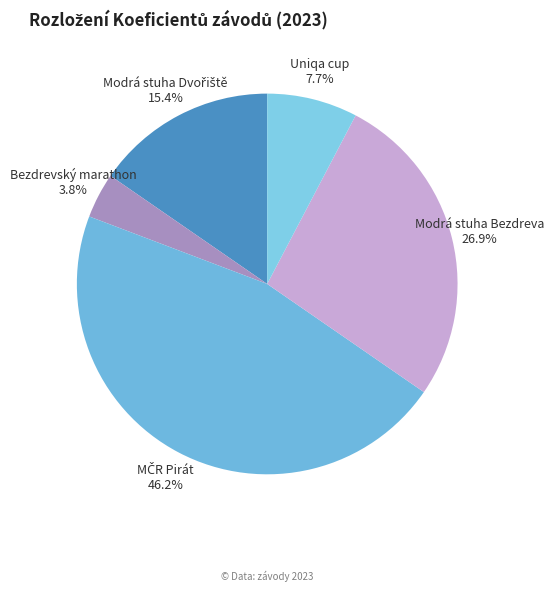

The Modrá stuha Bezdreva slice represents 20% of the pie. True or false?

False